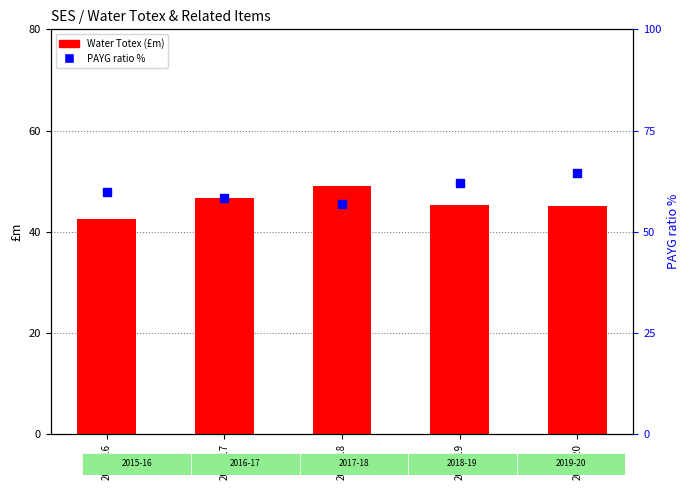

What is the total value across all series at 2017-18?

105.9